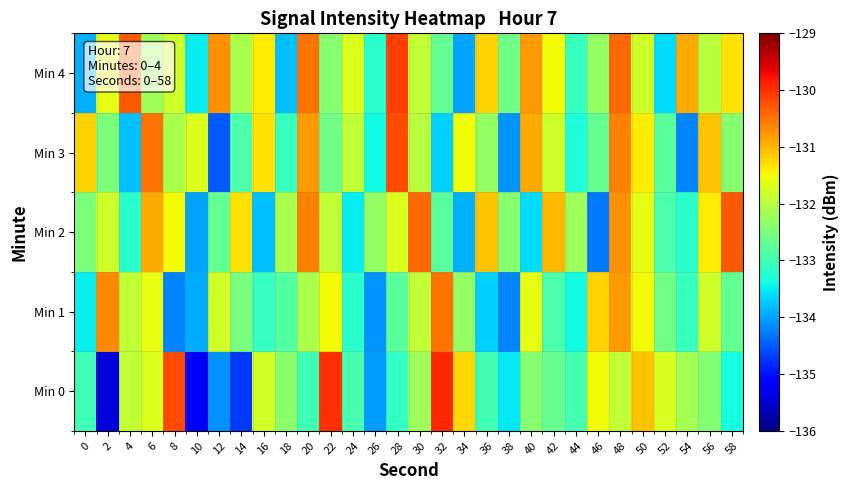

What is the maximum value shown in the chart?

-129.9